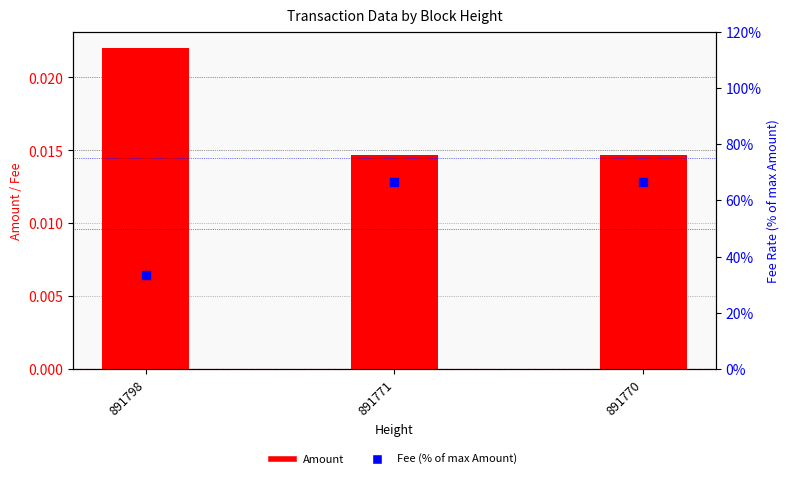

Is the value of Amount at 891771 greater than the value of Fee (% of max Amount) at 891770?

No